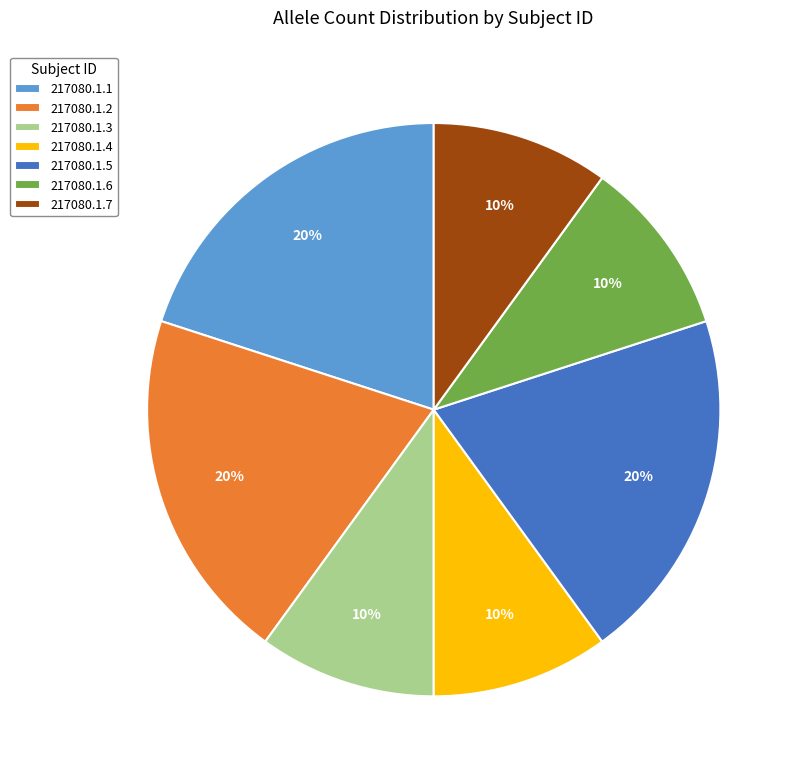

True or false: 217080.1.5 accounts for 28% of the total.

False